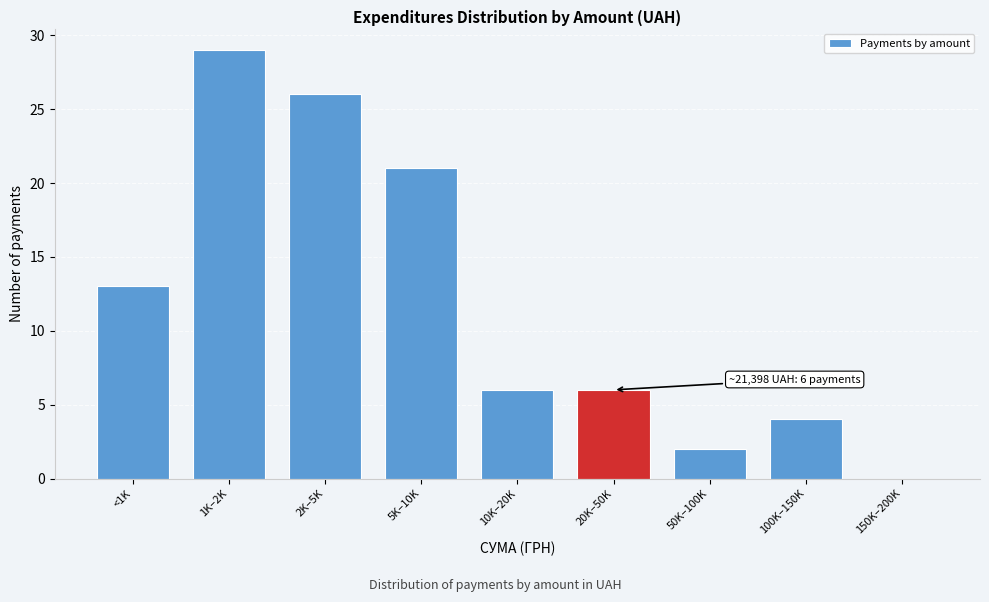

Reading right to left, list all the values displayed in this chart.

150K–200K=0	100K–150K=4	50K–100K=2	20K–50K=6	10K–20K=6	5K–10K=21	2K–5K=26	1K–2K=29	<1K=13